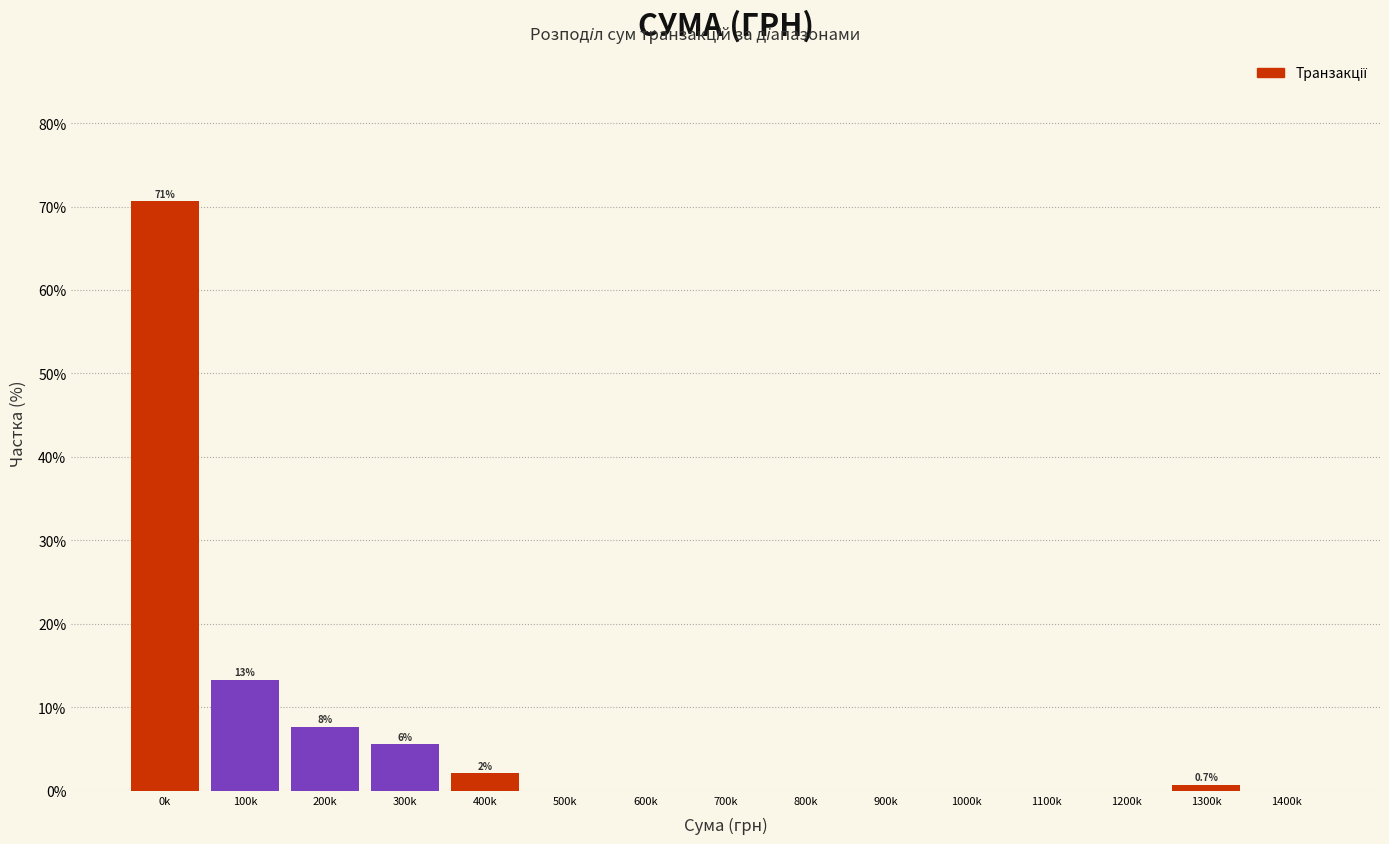

Reading right to left, what are all the values shown in this chart?

1400k=0.0	1300k=0.7	1200k=0.0	1100k=0.0	1000k=0.0	900k=0.0	800k=0.0	700k=0.0	600k=0.0	500k=0.0	400k=2.1	300k=5.6	200k=7.7	100k=13.3	0k=70.6